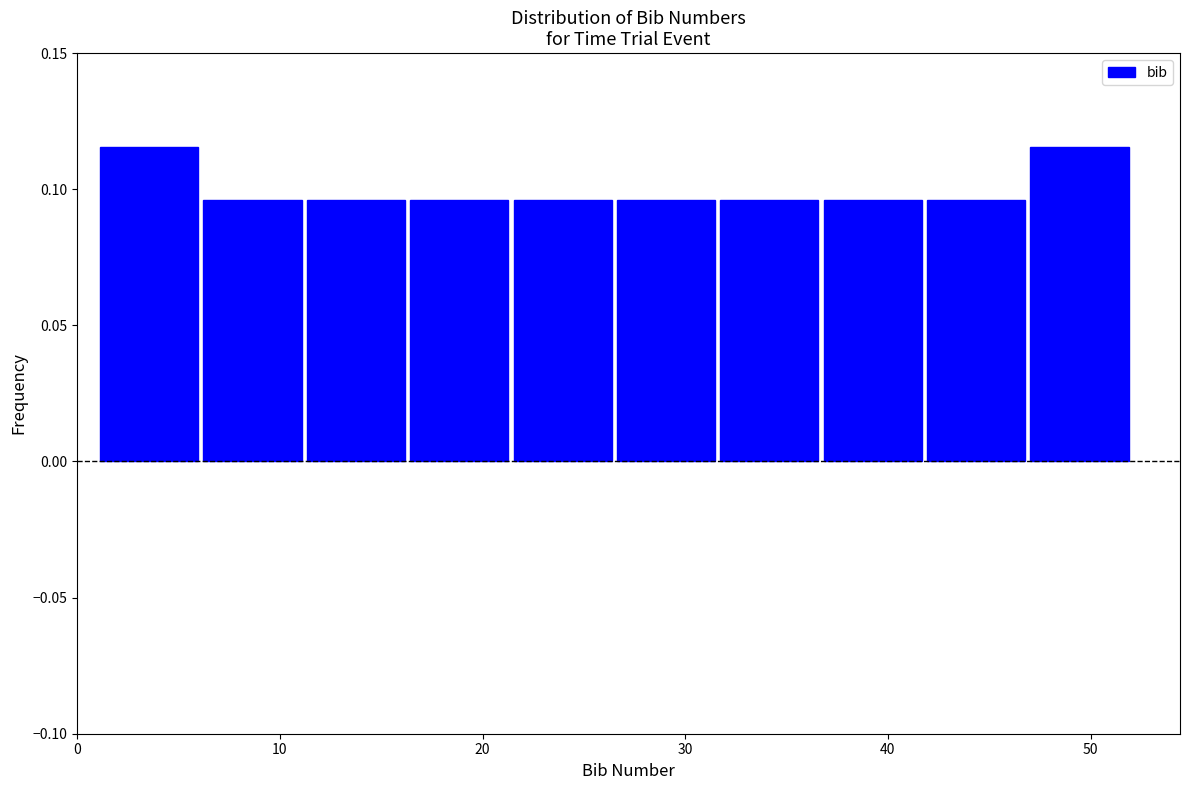

Reading left to right, list every bar in this chart as the range it spans on the x-axis followed by its height. Neither the bar edges nor the heights are printed on the chart, so give them approximately, as read against the axes.

1.0 to 6.1: 0.115
6.1 to 11.2: 0.095
11.2 to 16.3: 0.095
16.3 to 21.4: 0.095
21.4 to 26.5: 0.095
26.5 to 31.6: 0.095
31.6 to 36.7: 0.095
36.7 to 41.8: 0.095
41.8 to 46.9: 0.095
46.9 to 52.0: 0.115